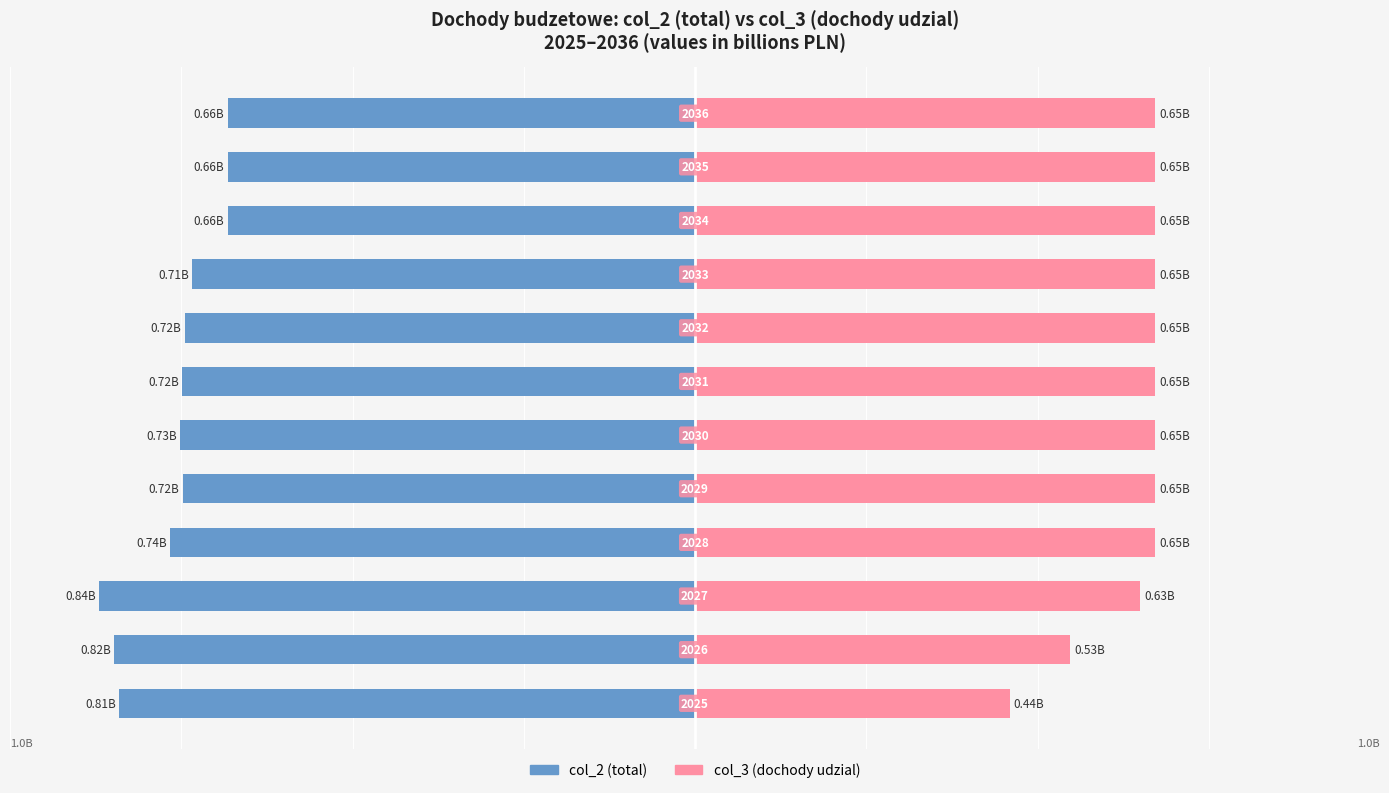

Which series changed the most between −0.25 and 11?

col_2 (total)